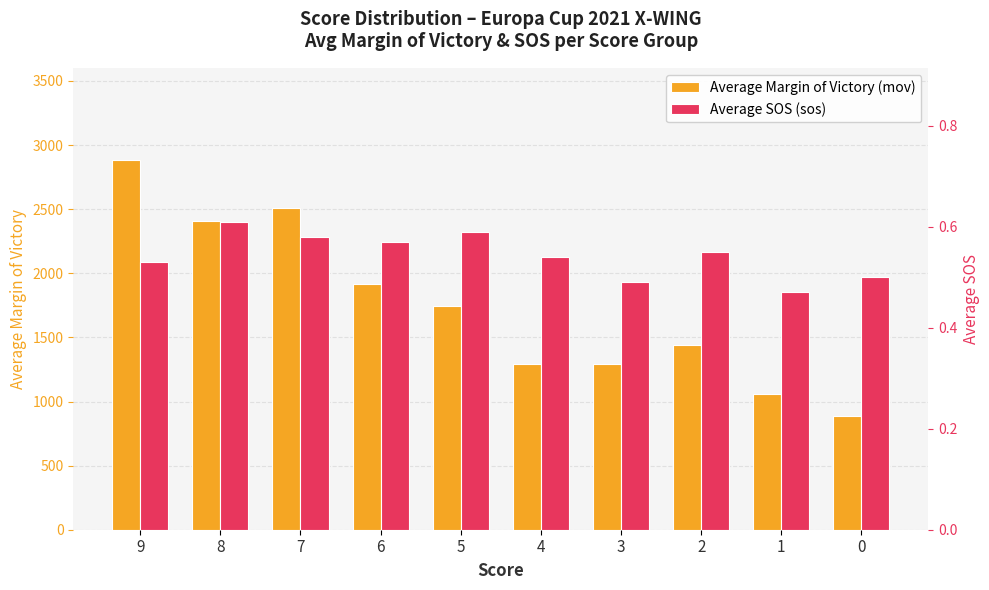

Is it true that Average Margin of Victory (mov) equals 2405.0 at 8?

True